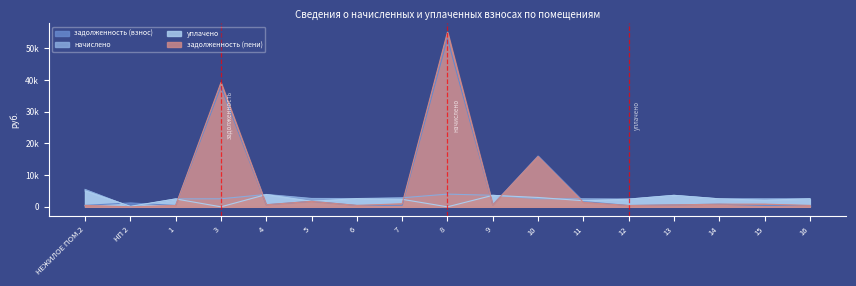

How many lines are shown in the chart?

3